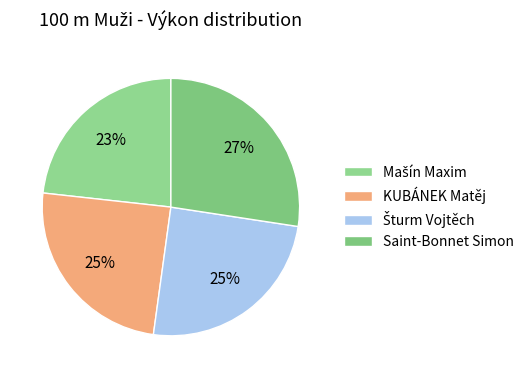

Count the number of slices in the pie.

4